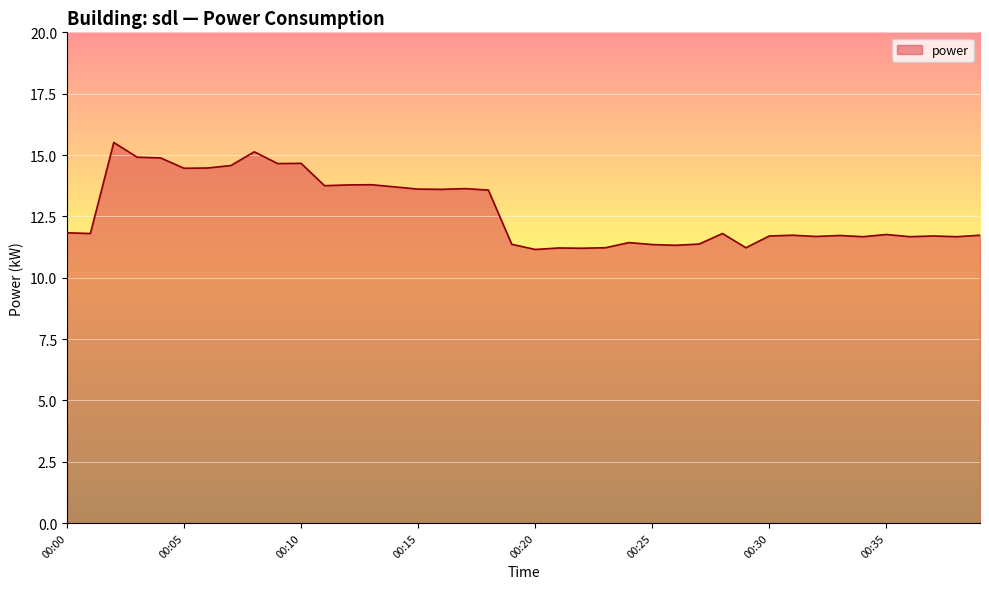

What is the average value?

12.7